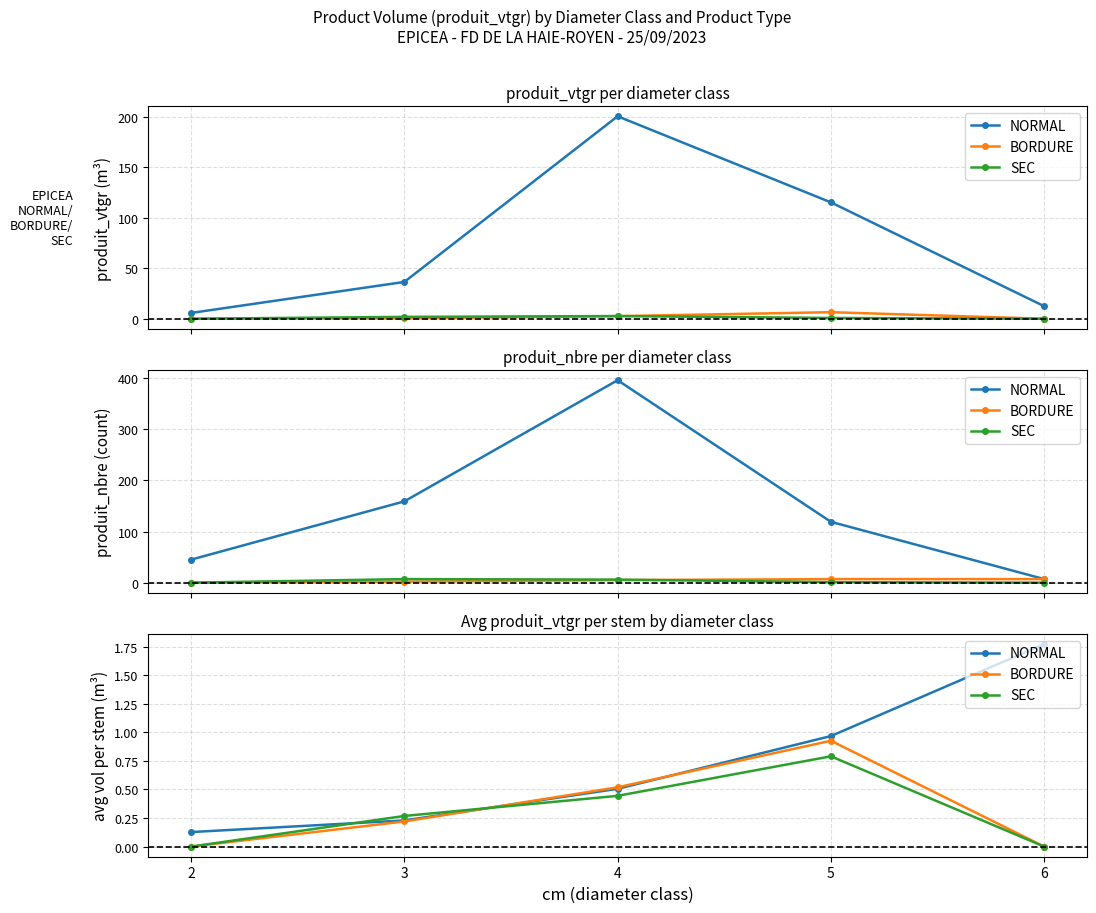

Which series has the largest total across all categories?

NORMAL